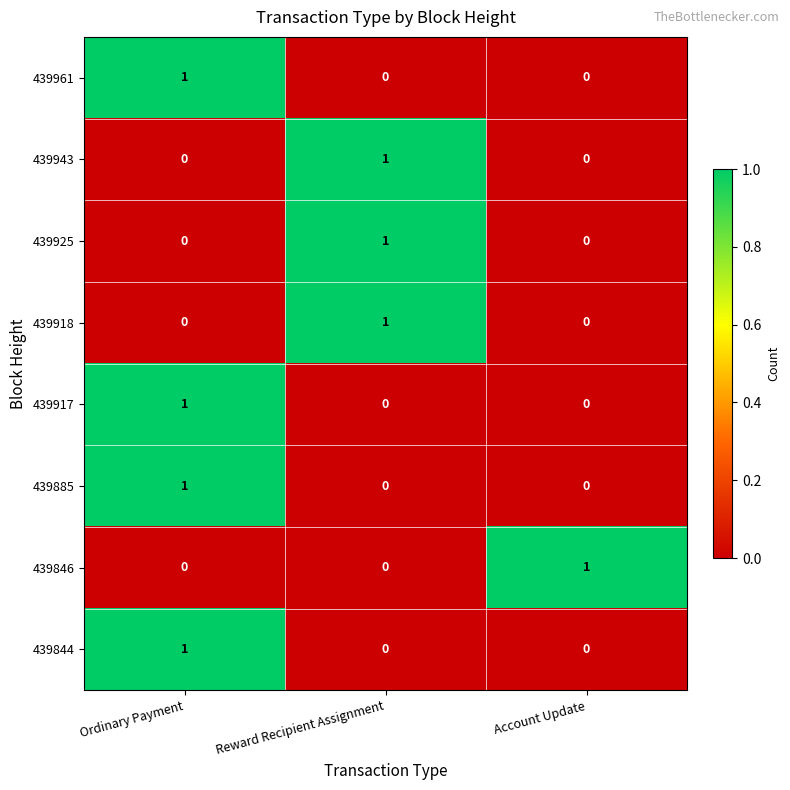

At how many categories does at least one series exceed 0?

3